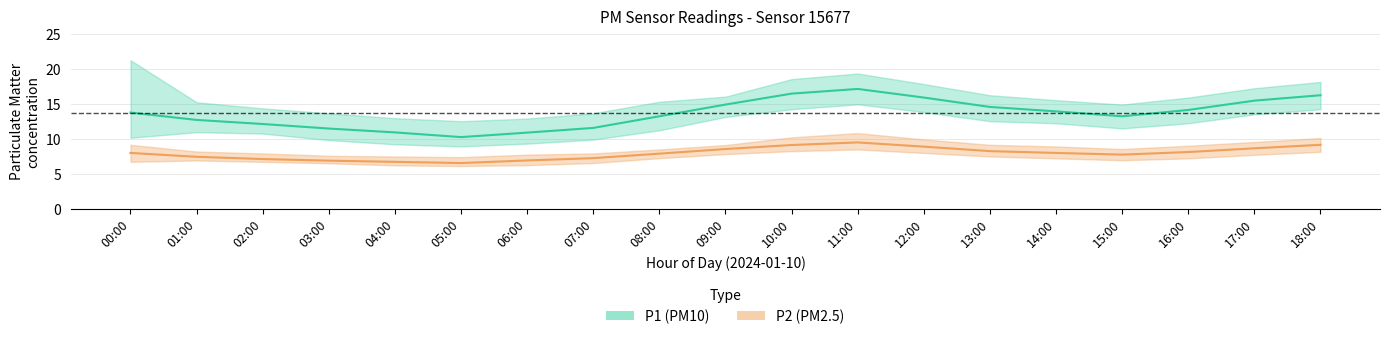

What is the difference between the P1_lower values at 05:00 and 08:00?

2.3